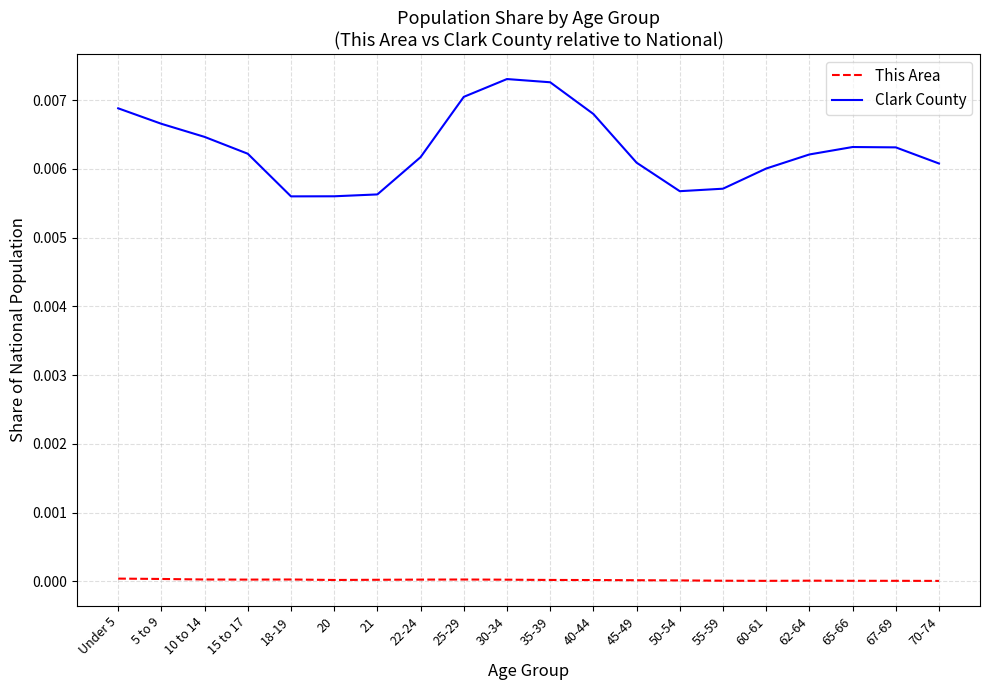

The Clark County series shows 0.0 at Under 5. True or false?

True